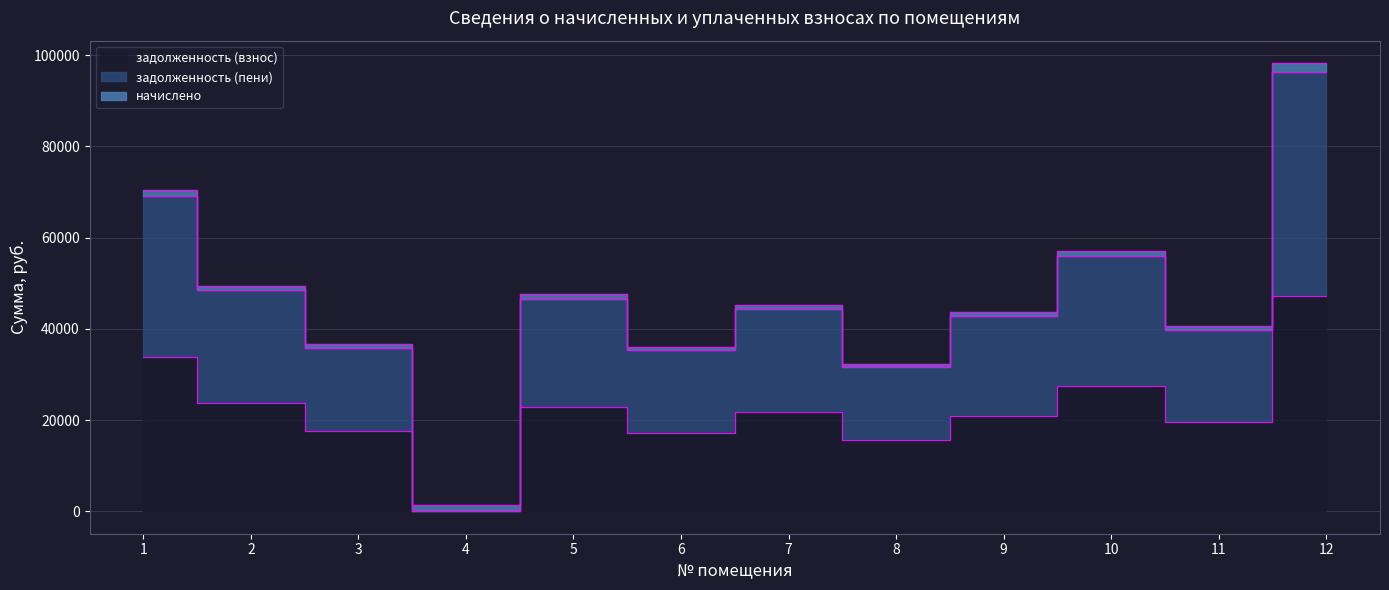

Which series has the largest range (max minus min)?

задолженность (пени)